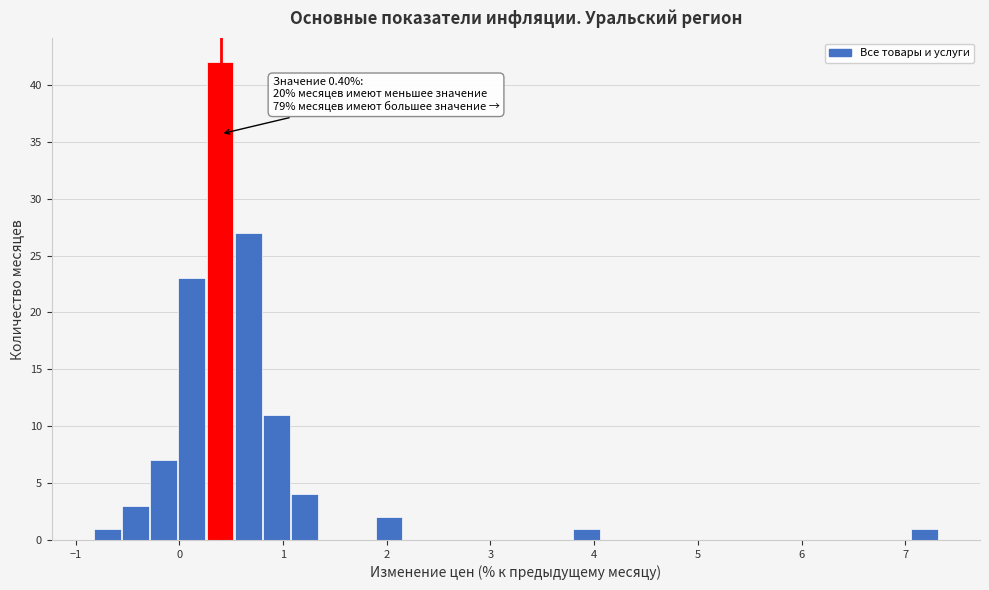

Around what value on the x-axis is the tallest bar? Give the approximate position of its centre, as read against the axis.

0.4